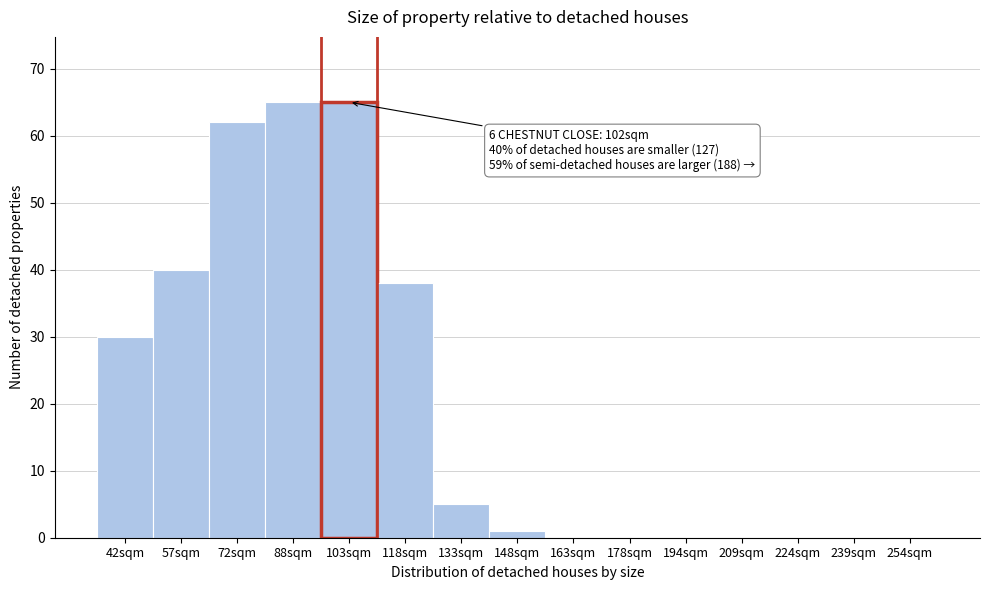

Reading right to left, transcribe all the data shown in this chart.

254sqm=0	239sqm=0	224sqm=0	209sqm=0	194sqm=0	178sqm=0	163sqm=0	148sqm=1	133sqm=5	118sqm=38	103sqm=65	88sqm=65	72sqm=62	57sqm=40	42sqm=30